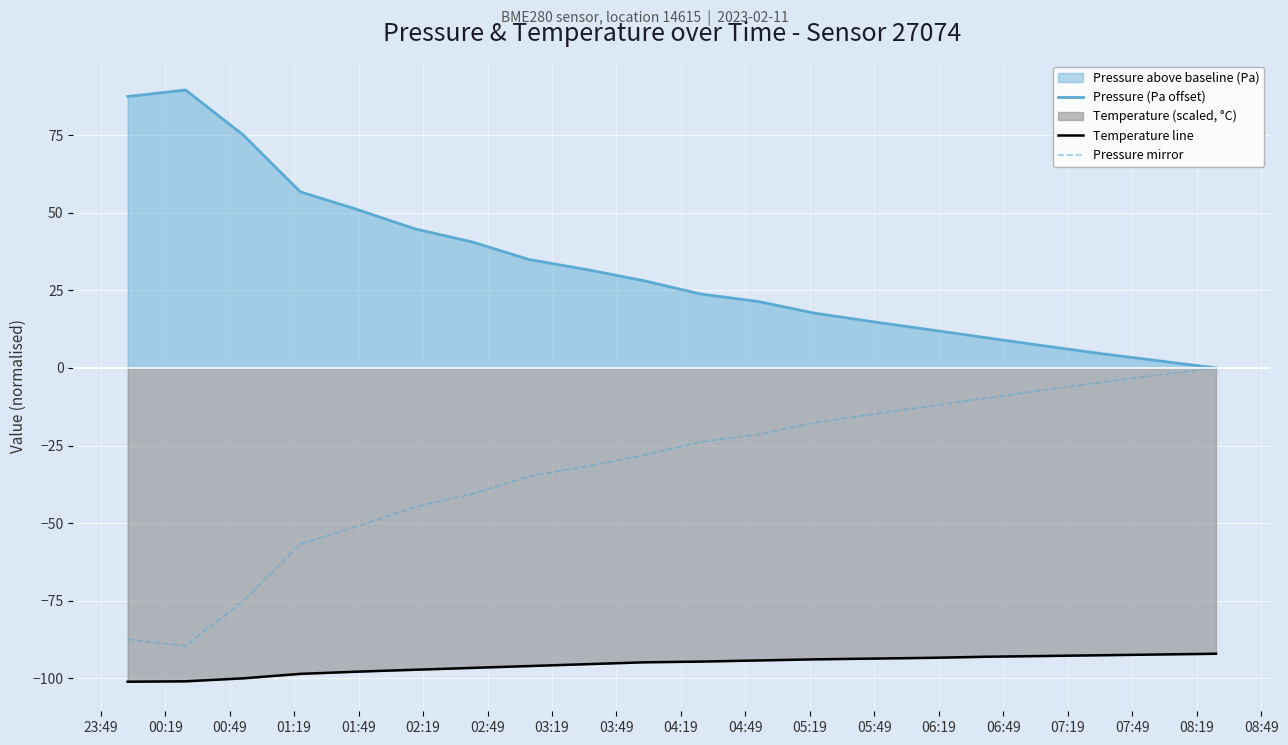

What is the maximum value shown in the chart?

89.5